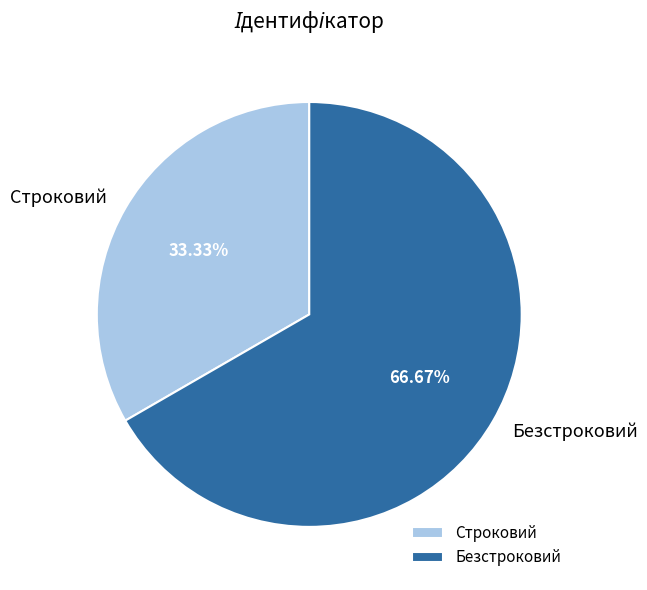

Which category accounts for the majority?

Безстроковий